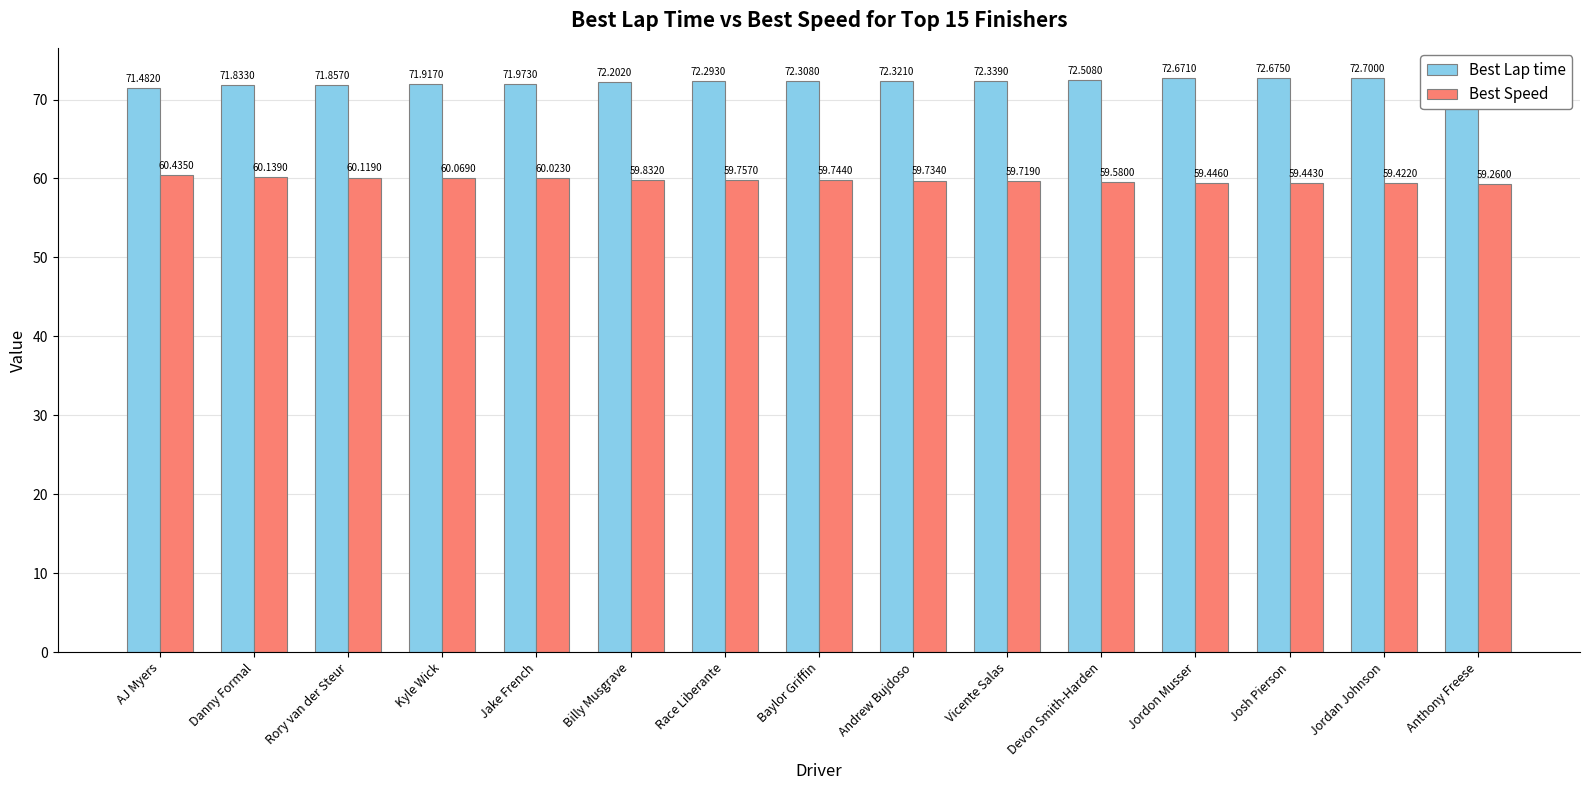

What are all the series names shown in the legend?

Best Lap time, Best Speed